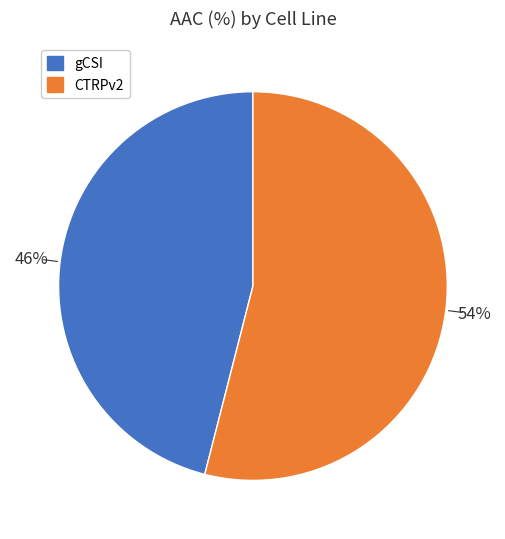

Is the sum of gCSI and CTRPv2 greater than half?

Yes